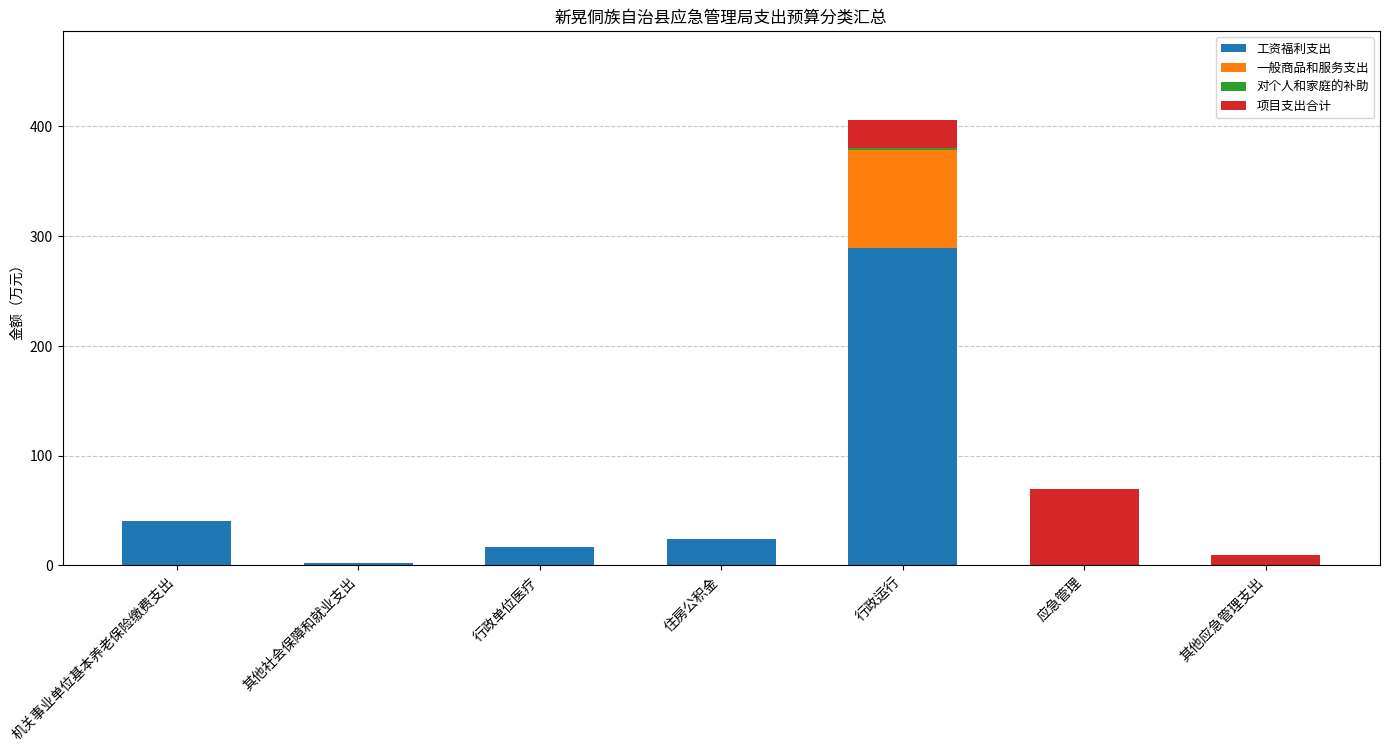

At which category is the sum across all series the highest?

行政运行